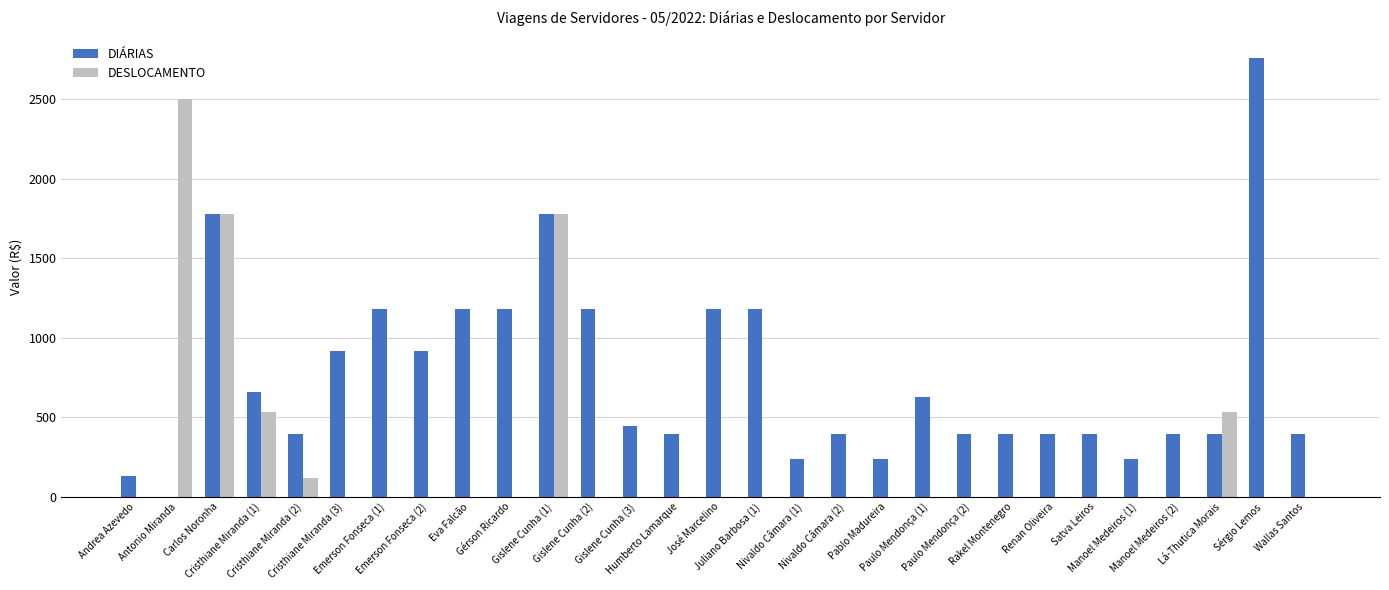

What is the sum of all DESLOCAMENTO values?

7233.4